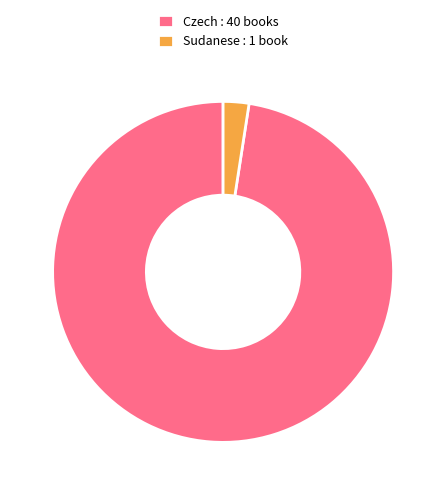

How many slices are in this pie chart?

2